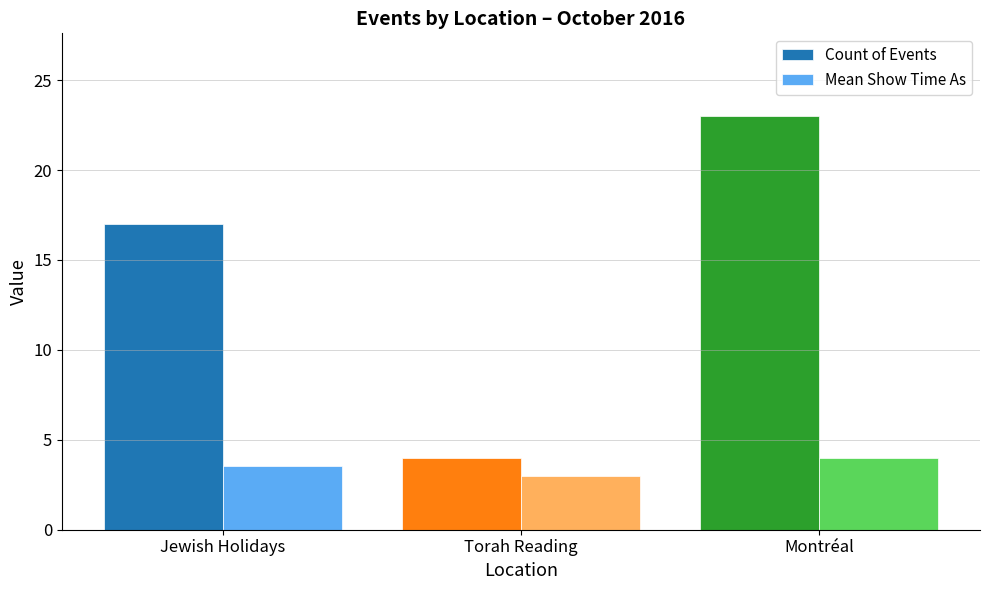

Rank the categories by Mean Show Time As value from highest to lowest.

Montréal, Jewish Holidays, Torah Reading